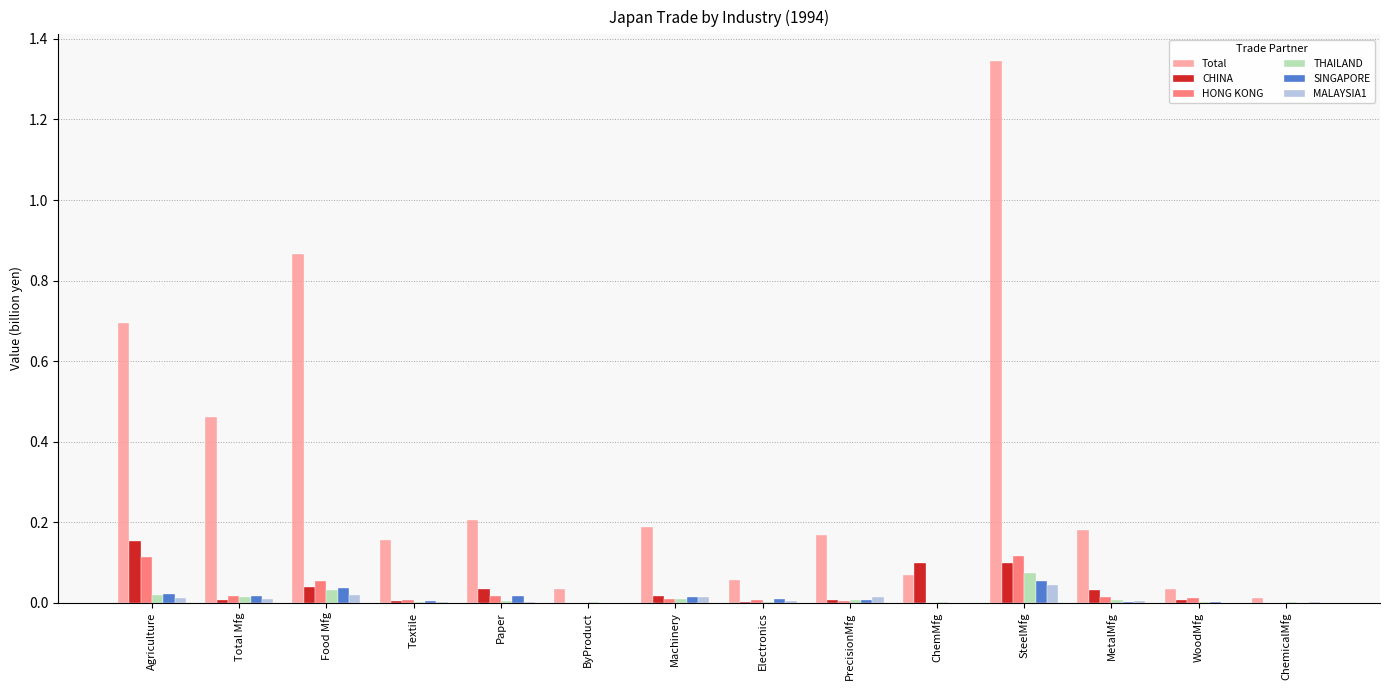

Between Agriculture and Textile, which series saw the biggest shift?

Total